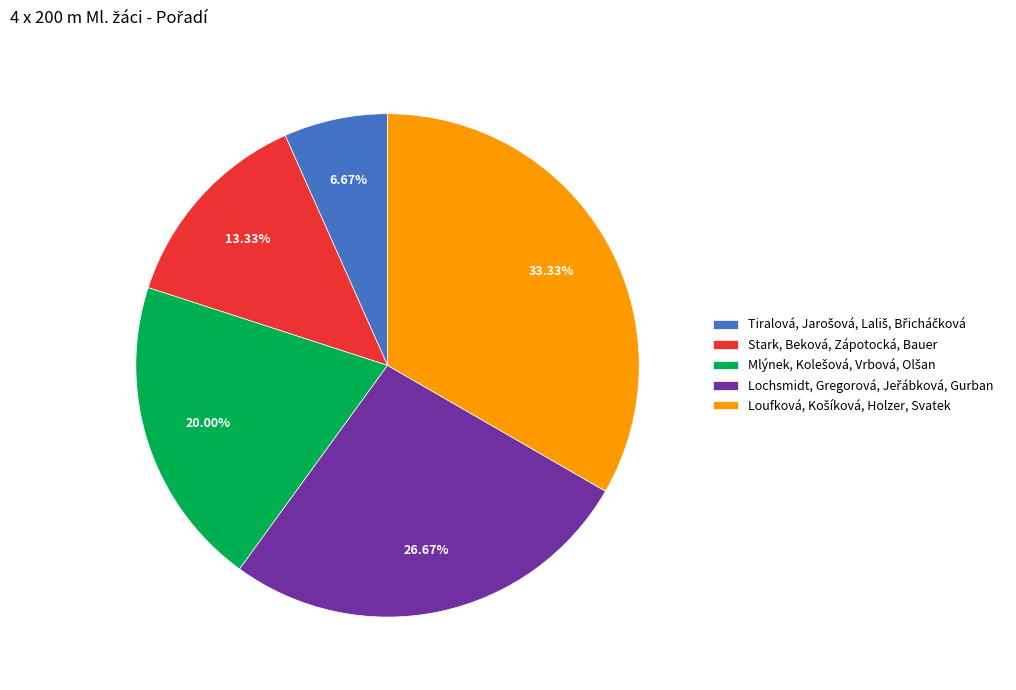

To the nearest percent, what is the difference between the largest and smallest slice percentages?

27%